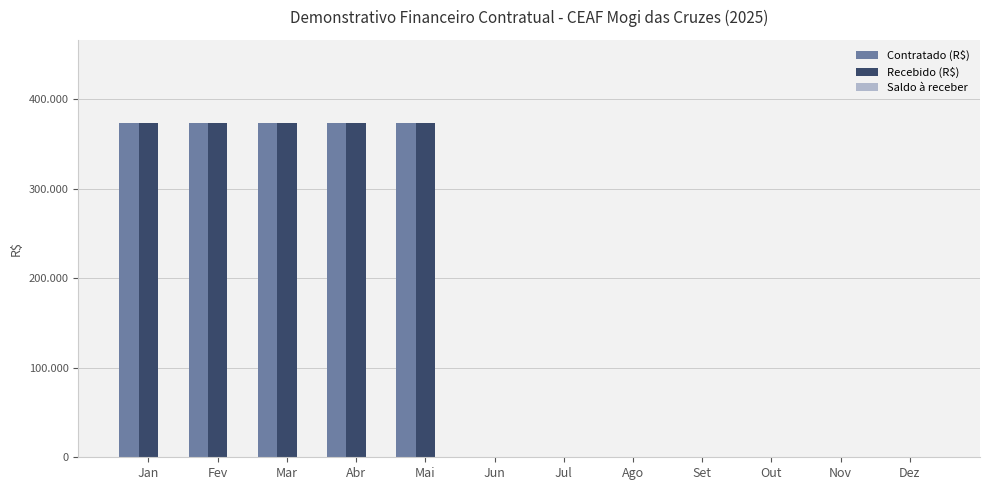

The Contratado (R$) series shows 173430 at Abr. True or false?

False